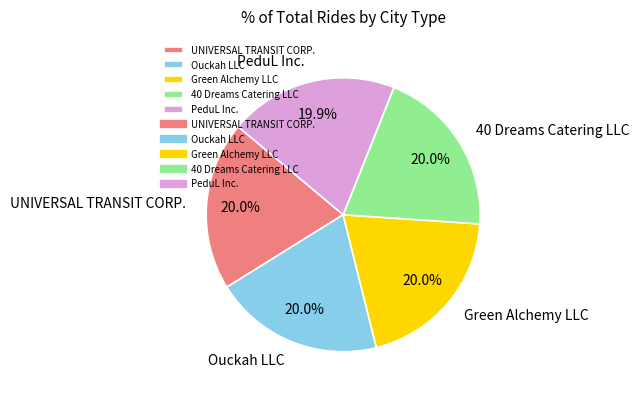

Combined, do UNIVERSAL TRANSIT CORP. and 40 Dreams Catering LLC account for over 50%?

No